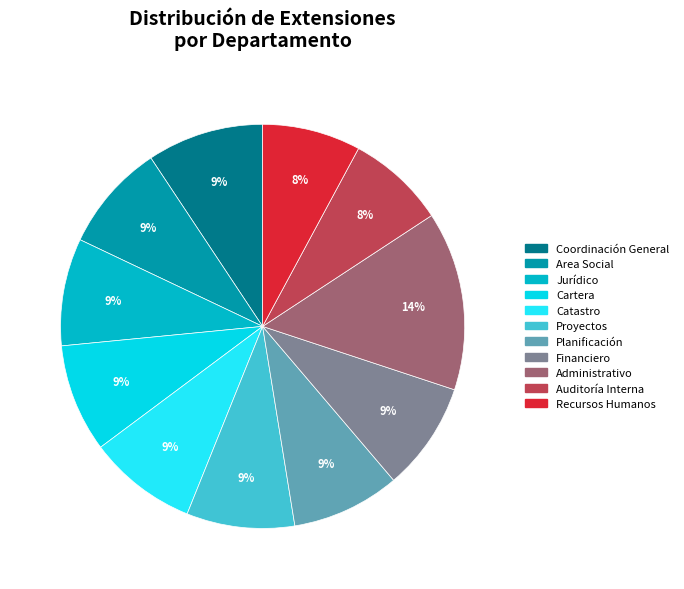

Do Coordinación General and Financiero together represent more than half of the pie?

No